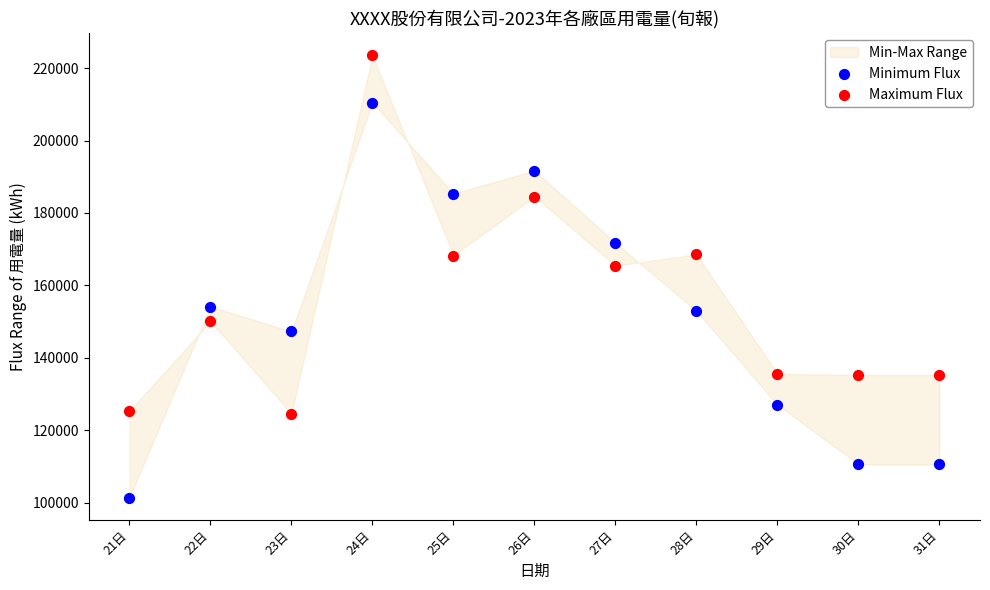

Which series has the largest total across all categories?

Maximum Flux